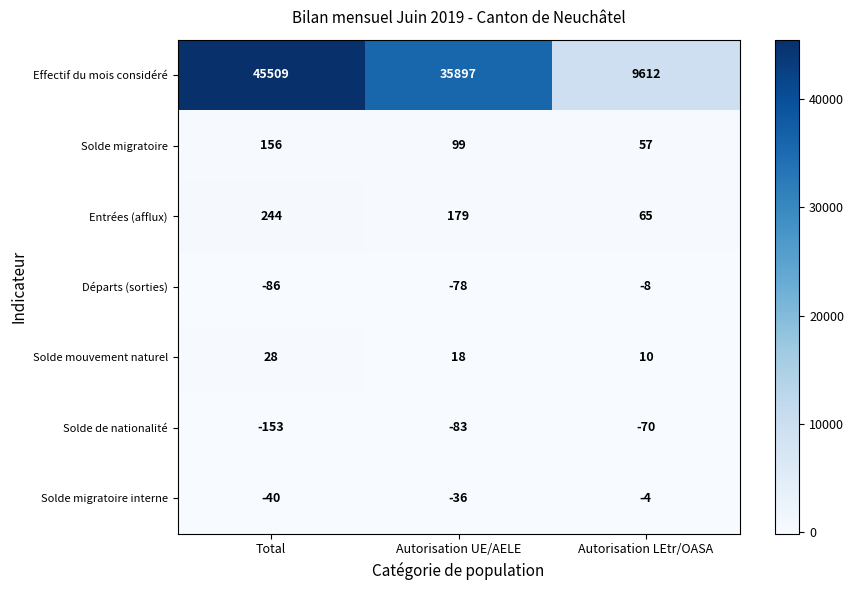

Which label corresponds to the largest value in the chart?

Total